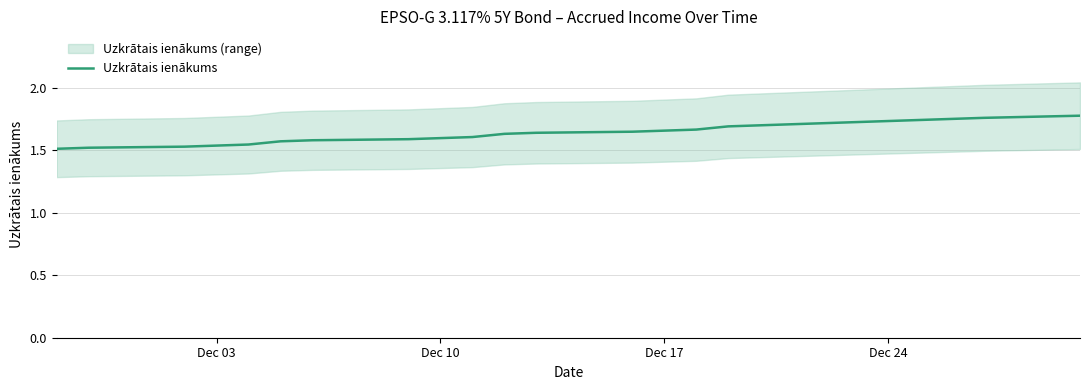

Is it true that the value at 14 is 1.1?

False